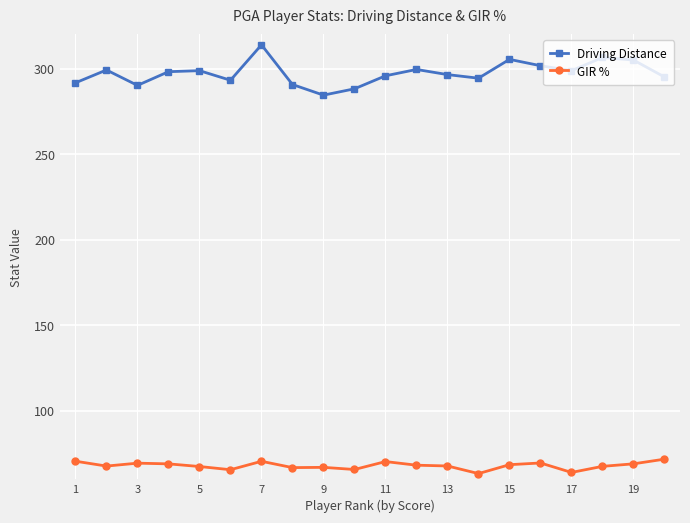

List the series in order of their peak value, lowest first.

GIR %, Driving Distance